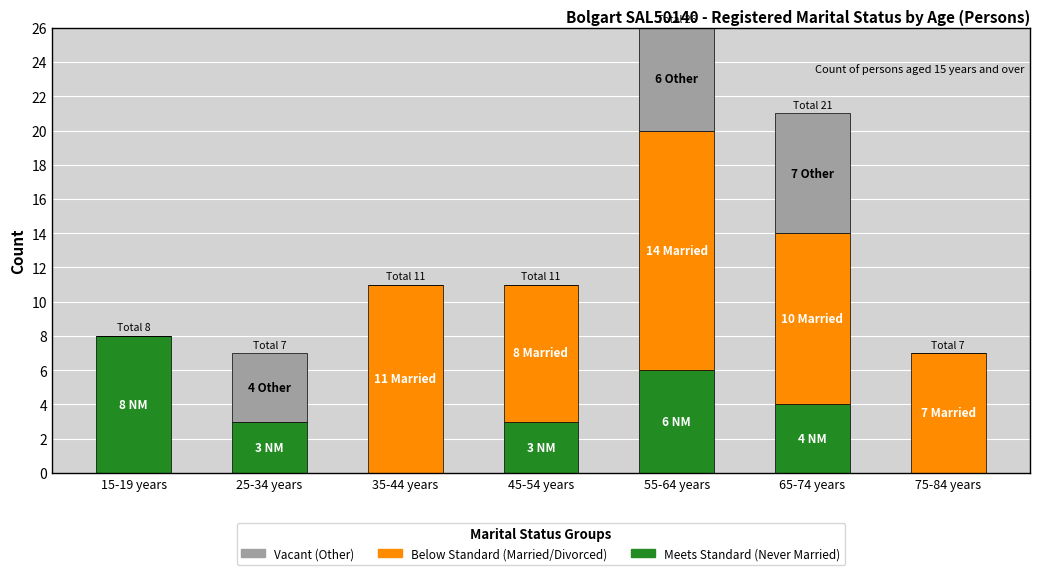

Does the chart contain stacked bars?

Yes